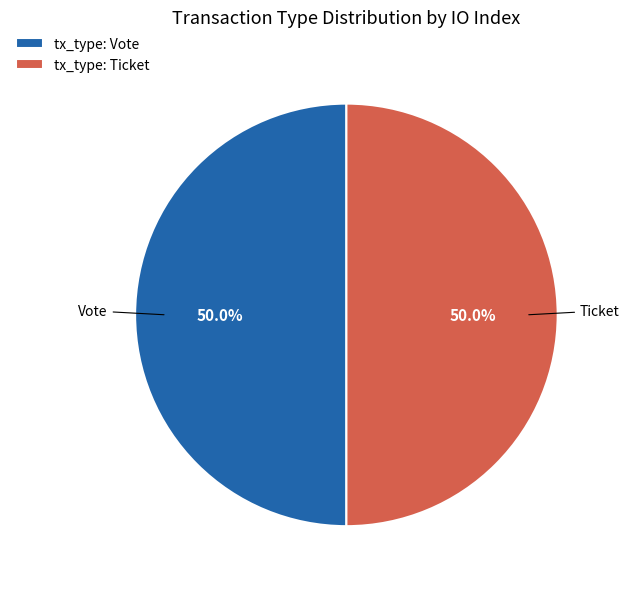

What percentage is NOT represented by tx_type: Ticket?

50.0%